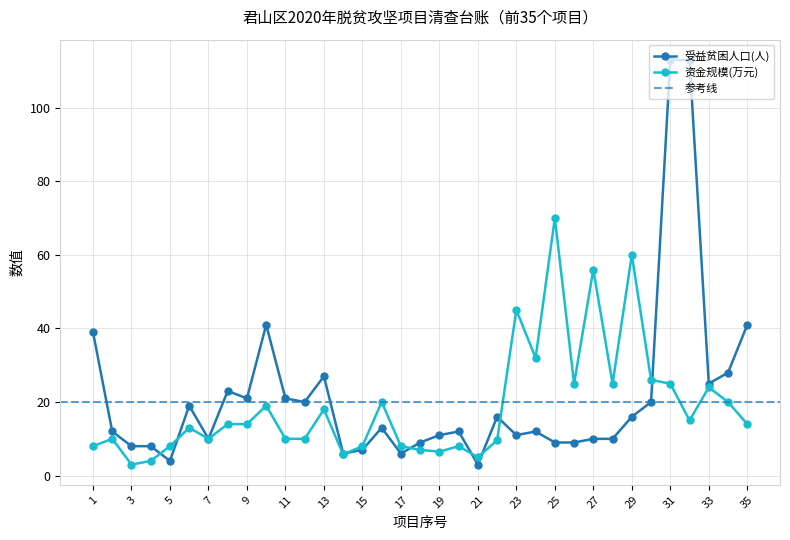

How many lines are shown in the chart?

2